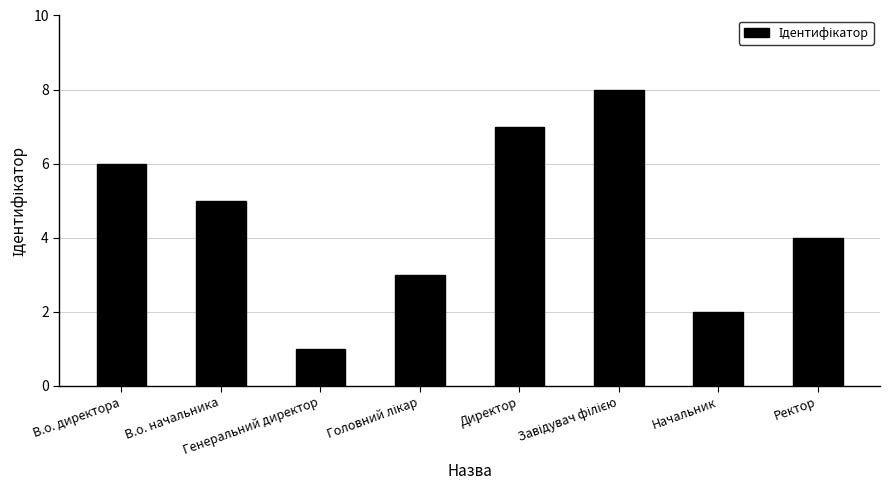

What is the value of the 7th bar from the left?

2